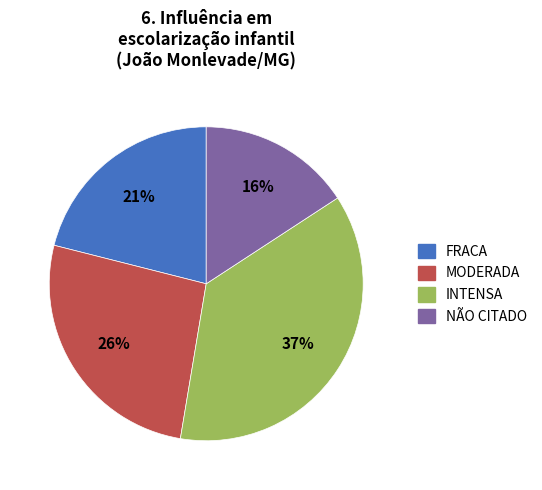

Combined, do NÃO CITADO and FRACA account for over 50%?

No